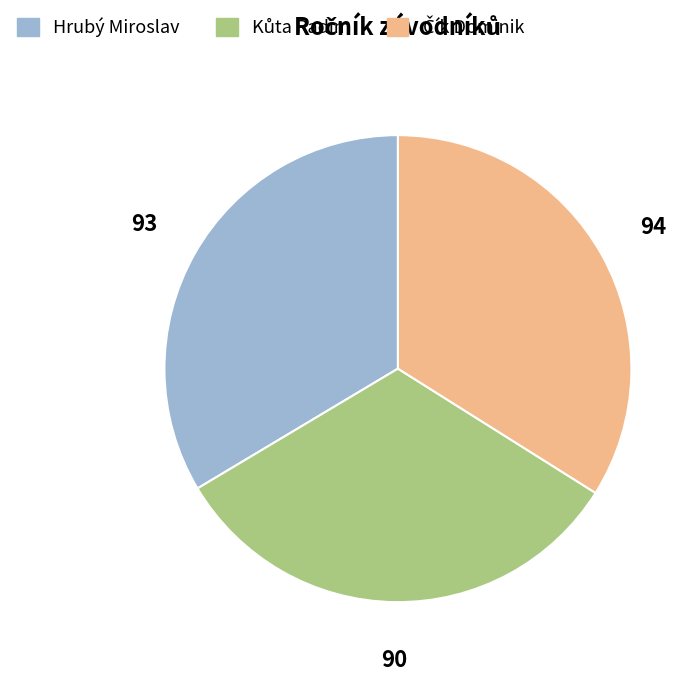

Is there any slice that represents more than half of the pie?

No